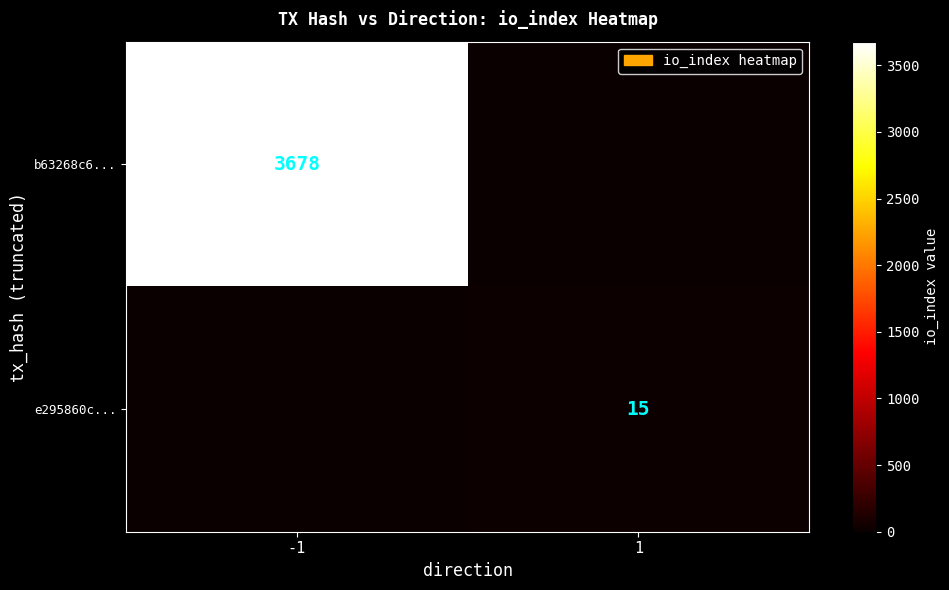

What is the total value across all series at 1?

15